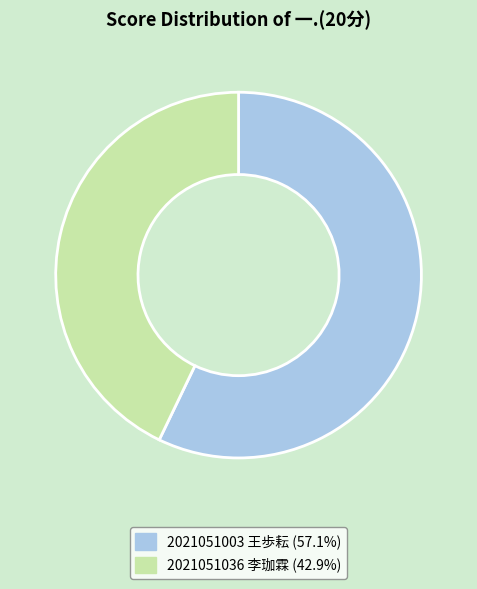

Approximately how many times larger is the value at 2021051003 王歩耘 compared to 2021051036 李珈霖?

1.3